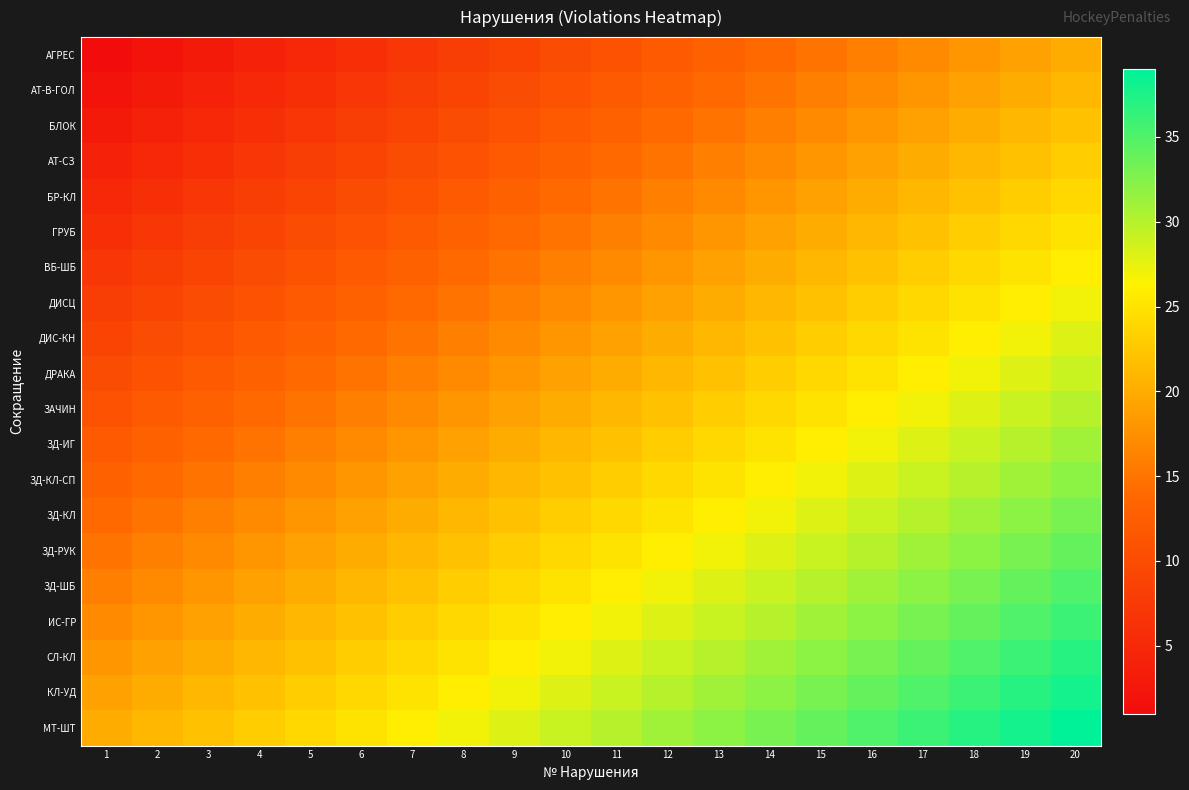

Which series has the widest spread of values?

АГРЕС